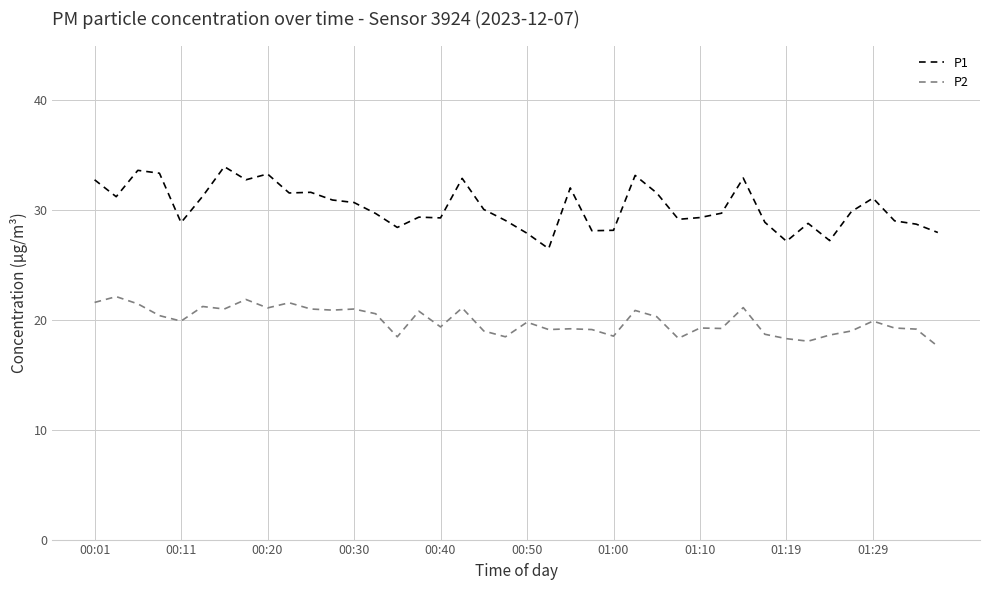

List the series in order of their overall mean, highest first.

P1, P2